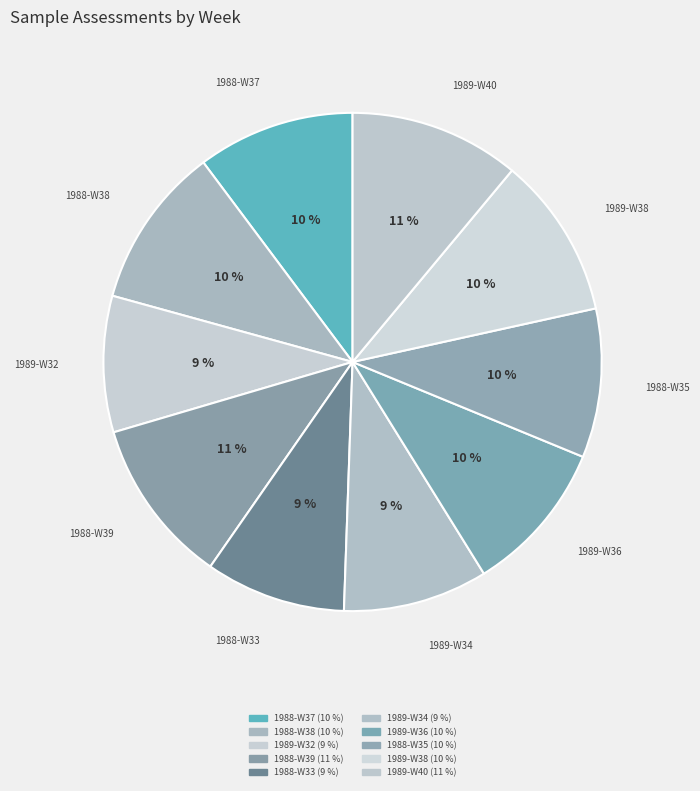

To the nearest percent, what portion does 1989-W38 represent?

10%